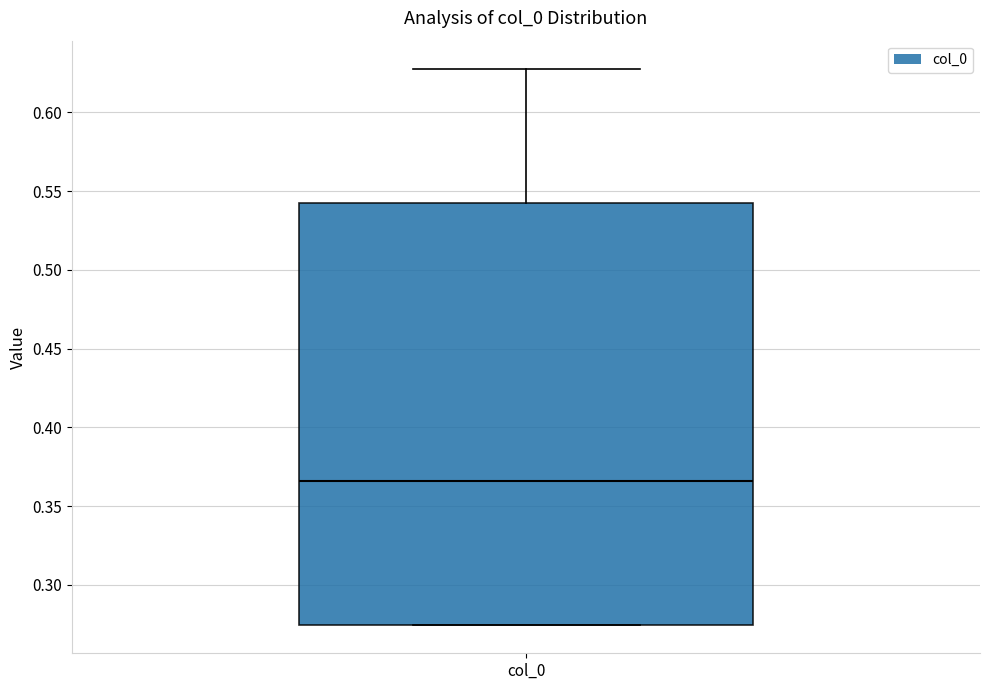

Where does the median line of the box for col_0 sit on the y-axis? The values are not printed on the chart, so give them approximately, as read against the axis.

0.365